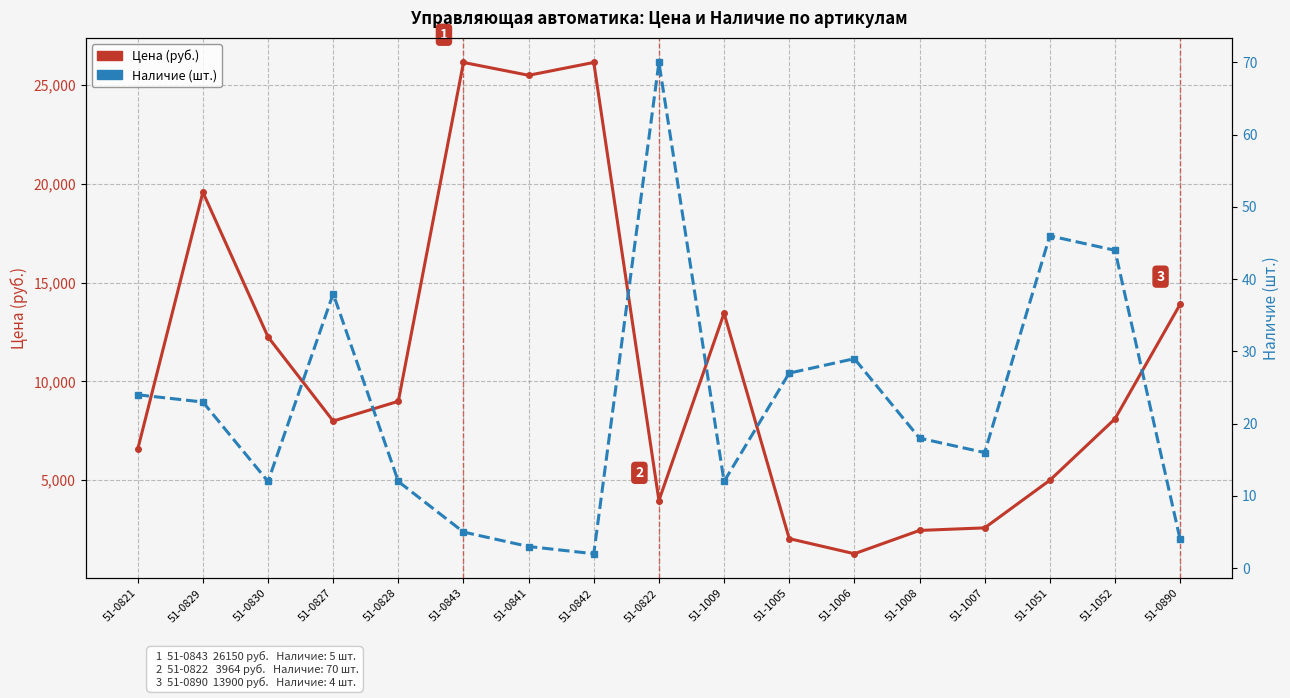

What is the highest value of the Цена (руб.) series?

26150.0